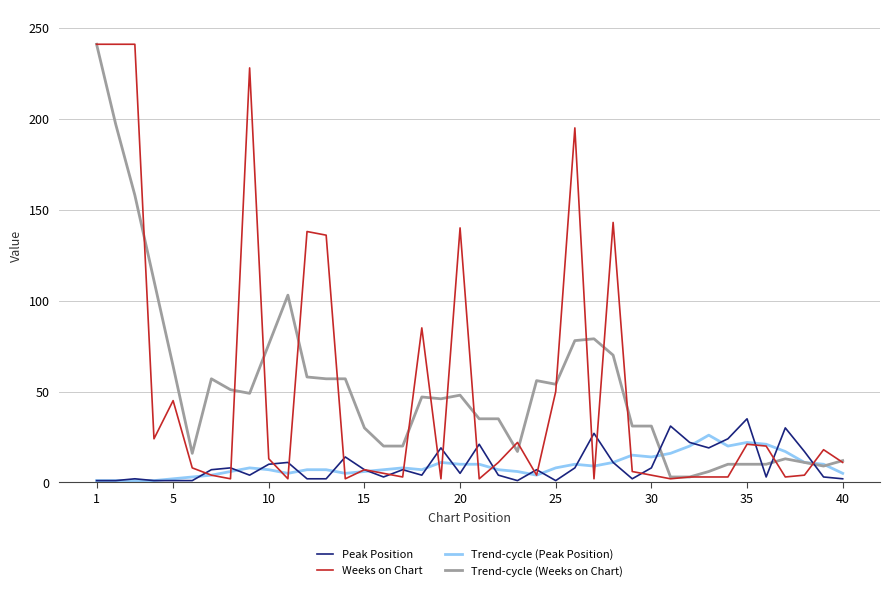

Which series has the widest spread of values?

Weeks on Chart